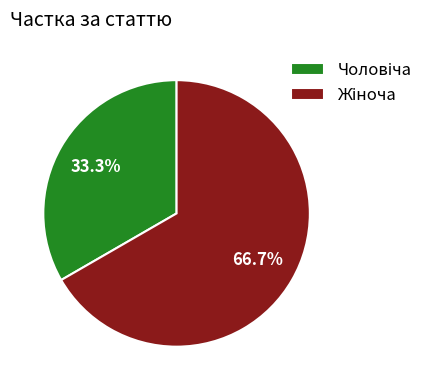

Is there a majority slice in this chart?

Yes